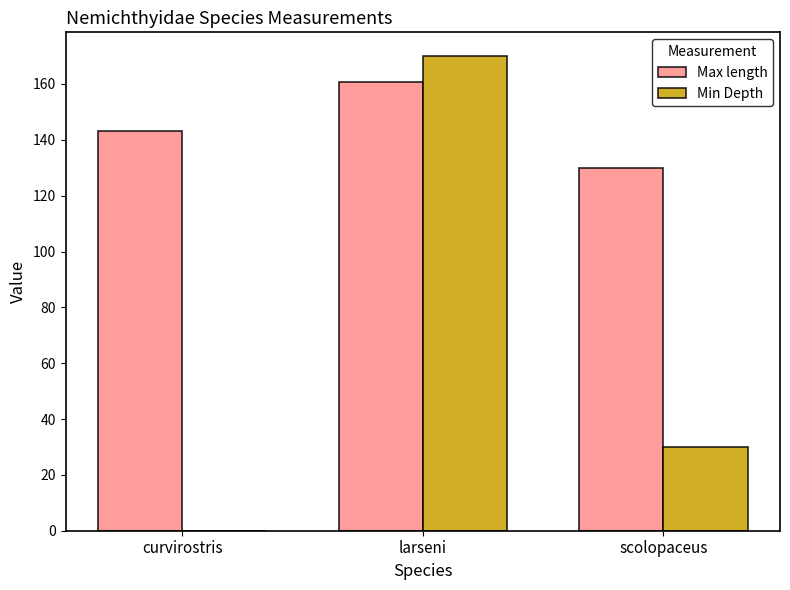

How many categories are shown in the chart?

3